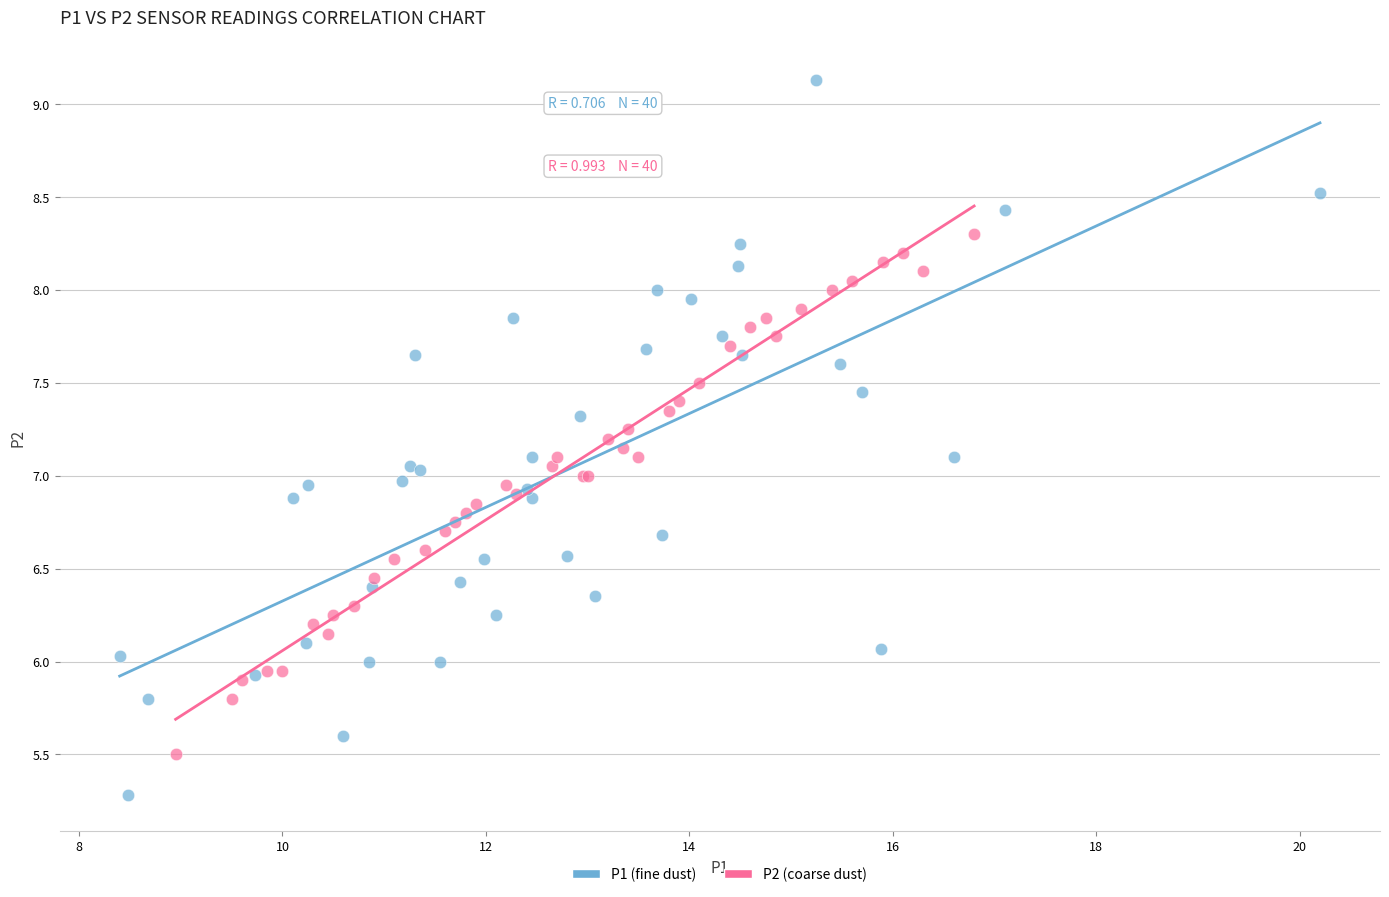

Which series has the largest Y range (max minus min)?

P1 (fine dust)